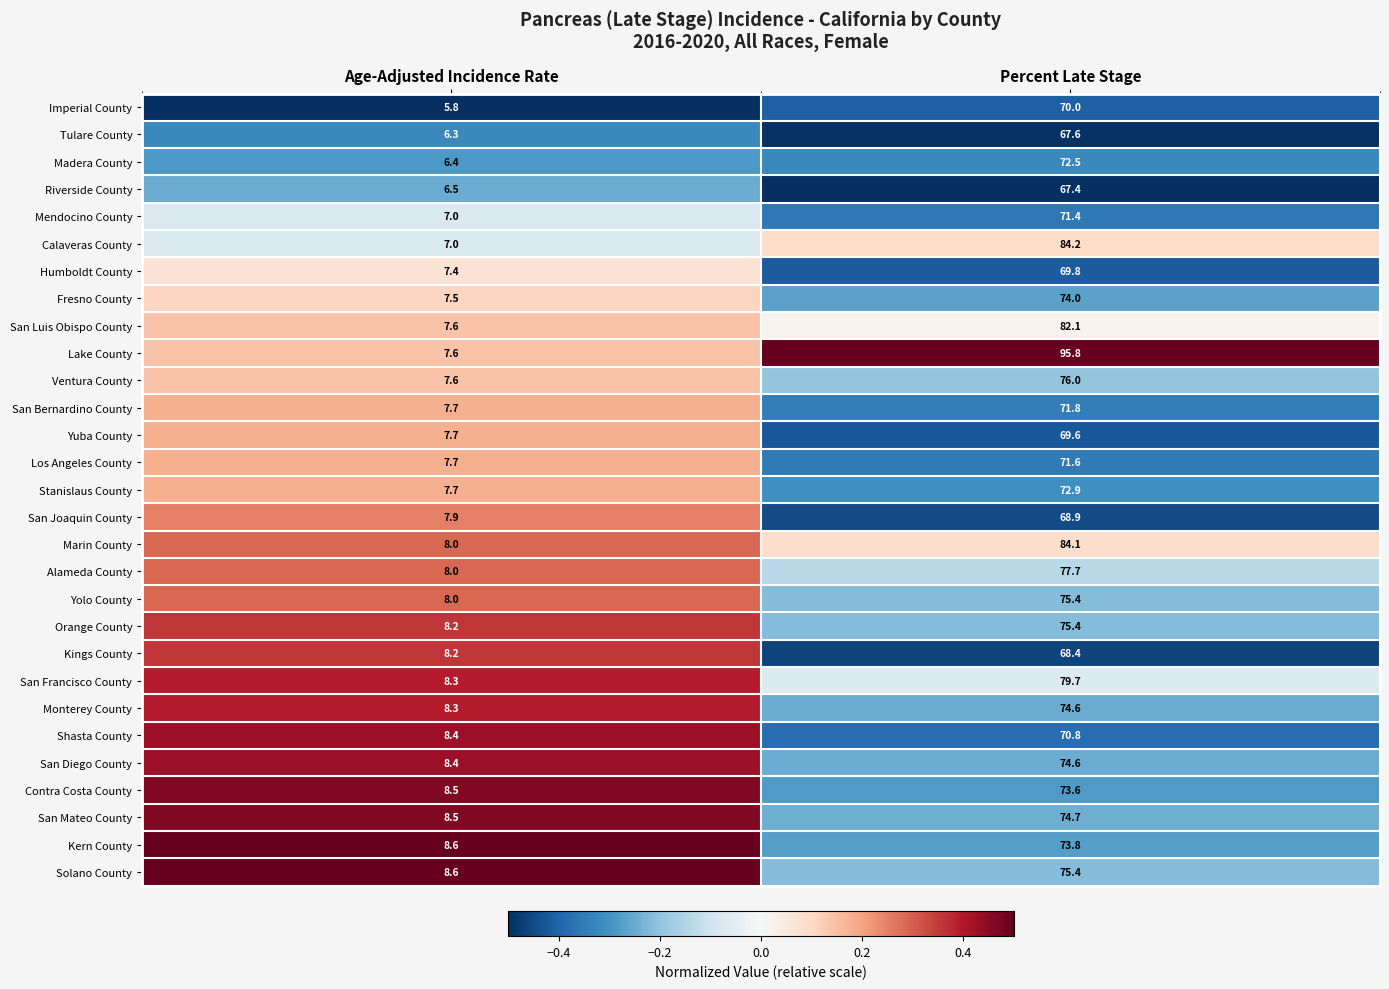

Where does the Alameda County series first go above 77?

Percent Late Stage